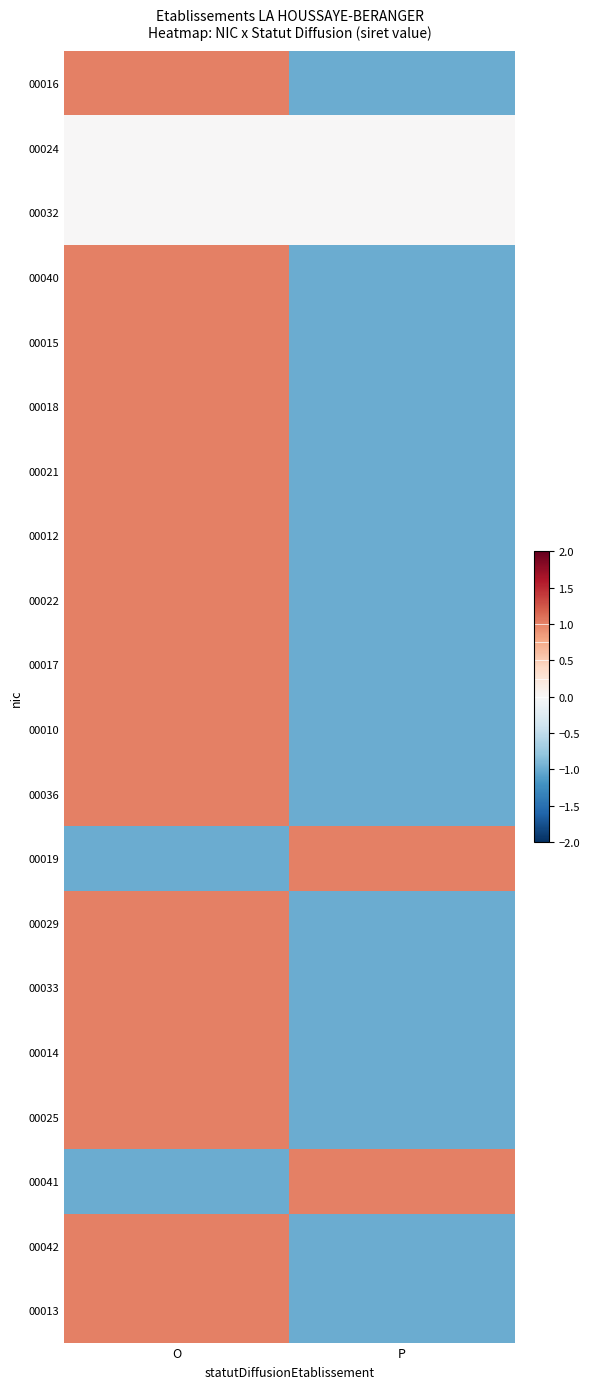

How many data points does each series have?

2